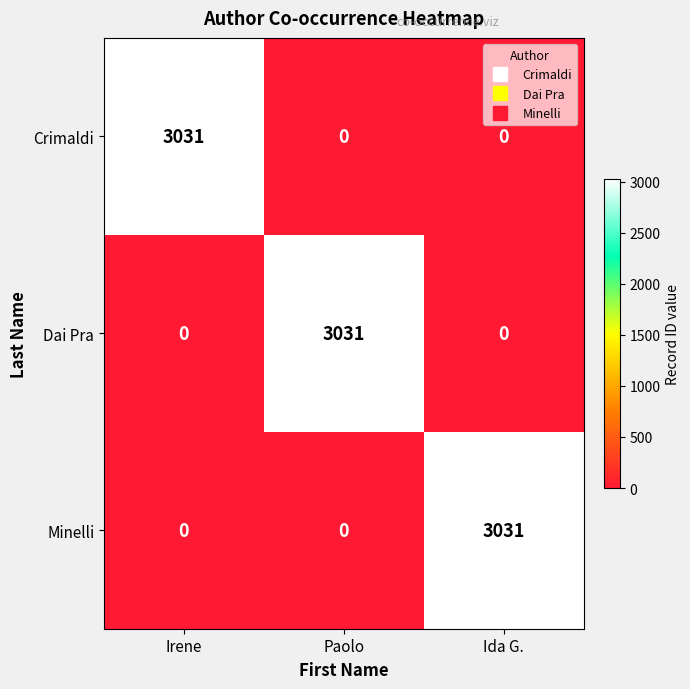

Is it true that Crimaldi equals 5272 at Irene?

False